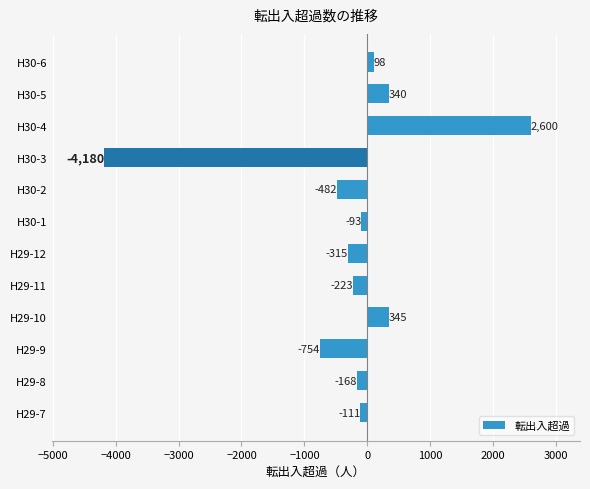

Which category has the highest value across all series?

H30-4